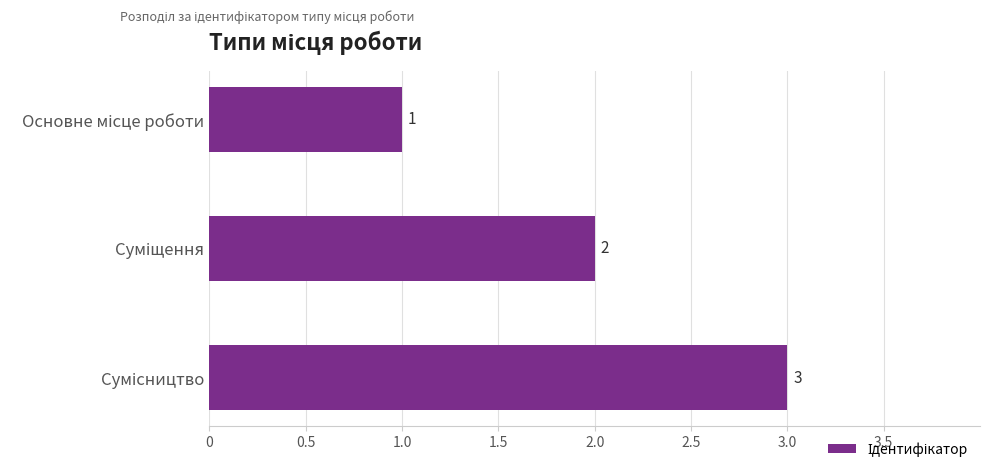

What is the sum of all values?

6